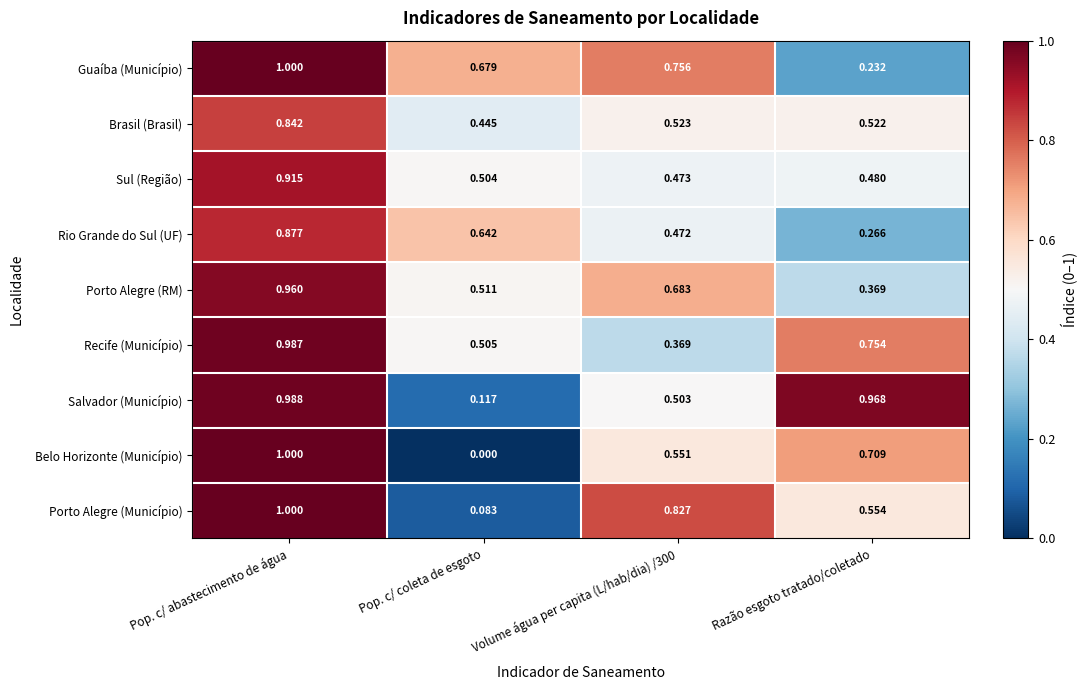

What is the total value across all series at Volume água per capita (L/hab/dia) /300?

5.2